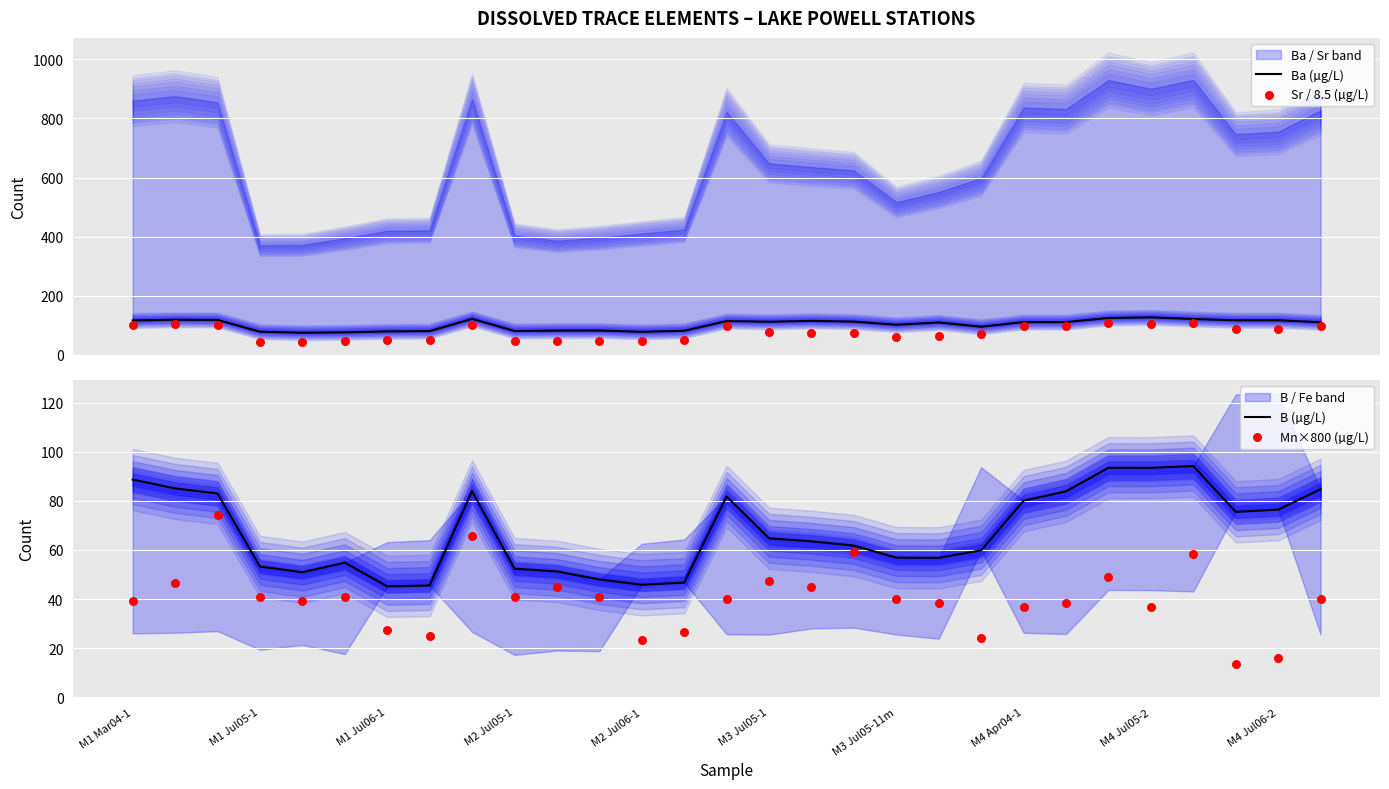

At which category is the sum across all series the highest?

25